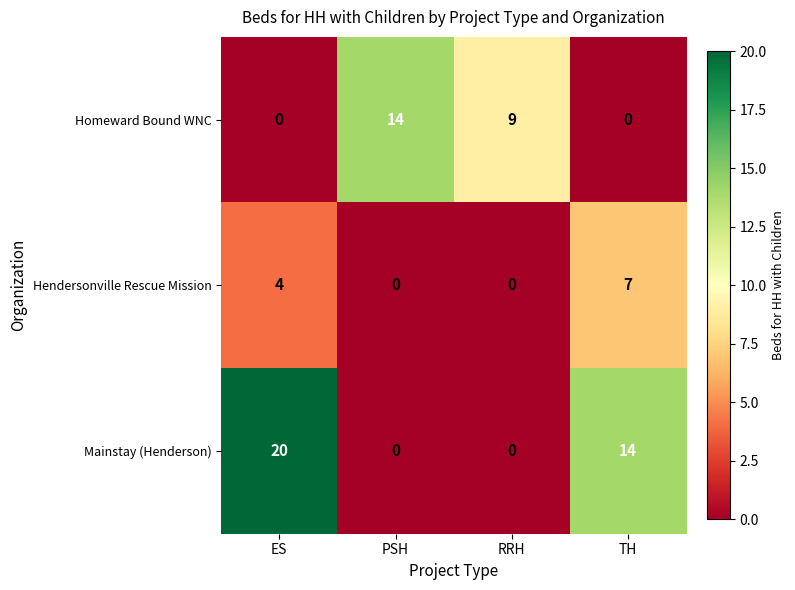

List the series in order of their peak value, lowest first.

Hendersonville Rescue Mission, Homeward Bound WNC, Mainstay (Henderson)